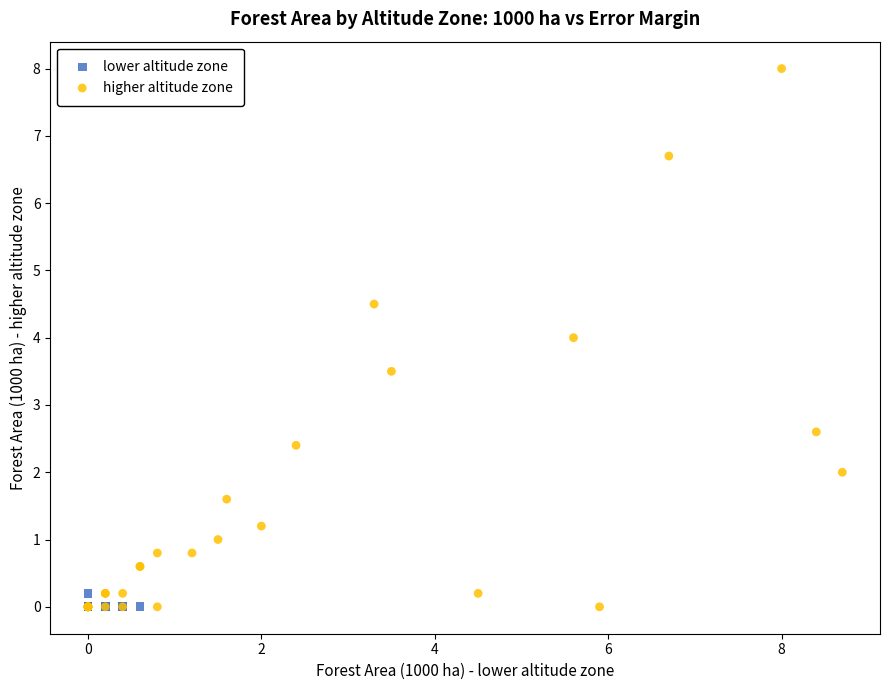

Which series has the widest spread of Y values?

higher altitude zone